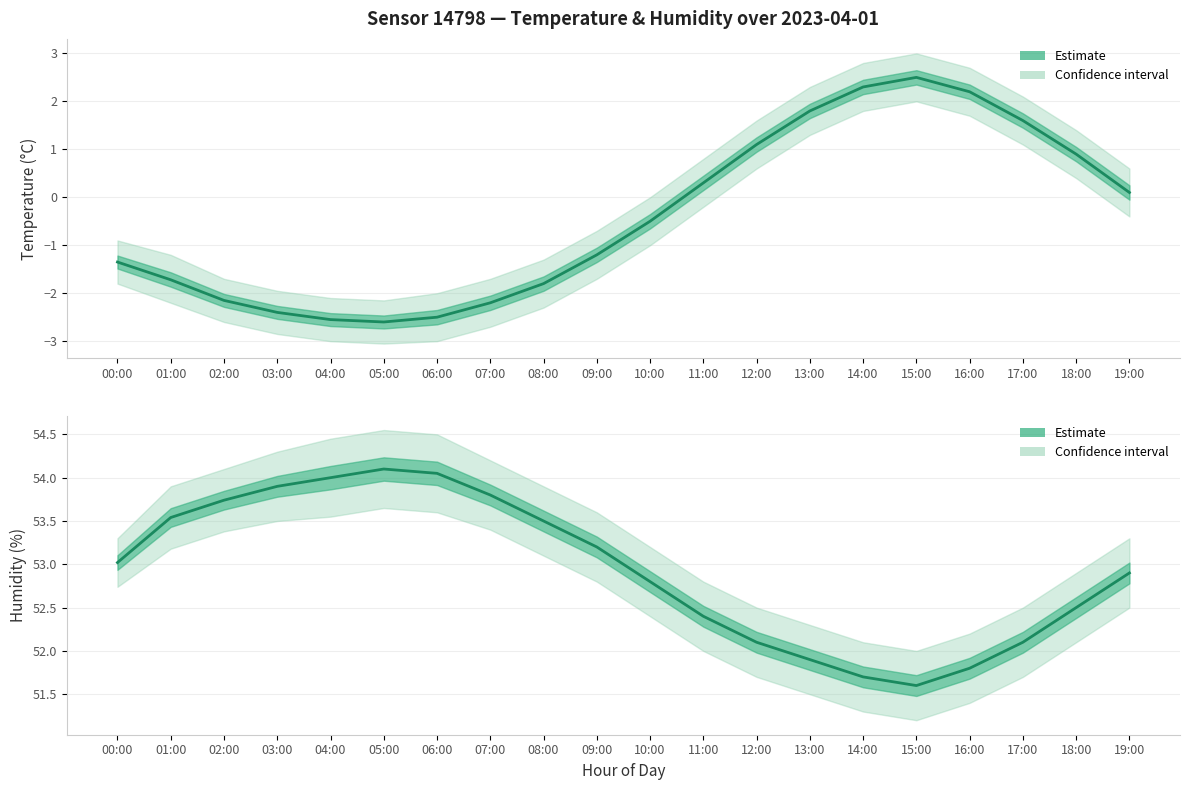

What is the difference between the maximum and minimum values in the Humidity estimate series?

2.5